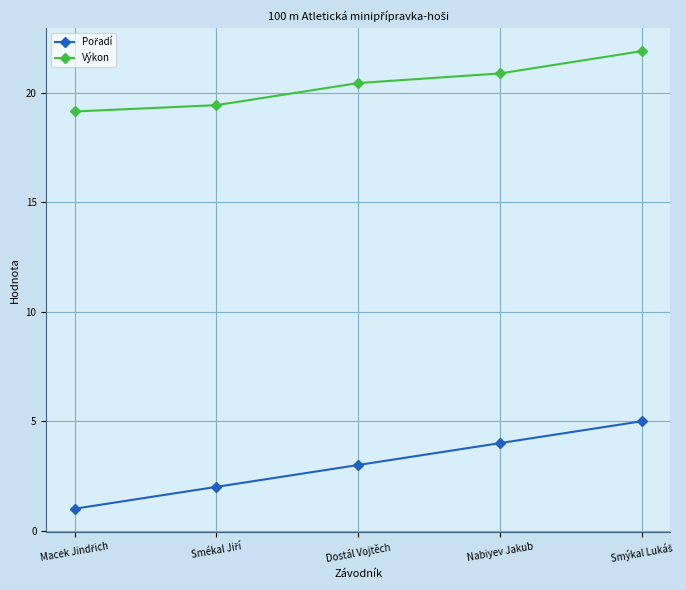

What is the maximum value shown in the chart?

21.9